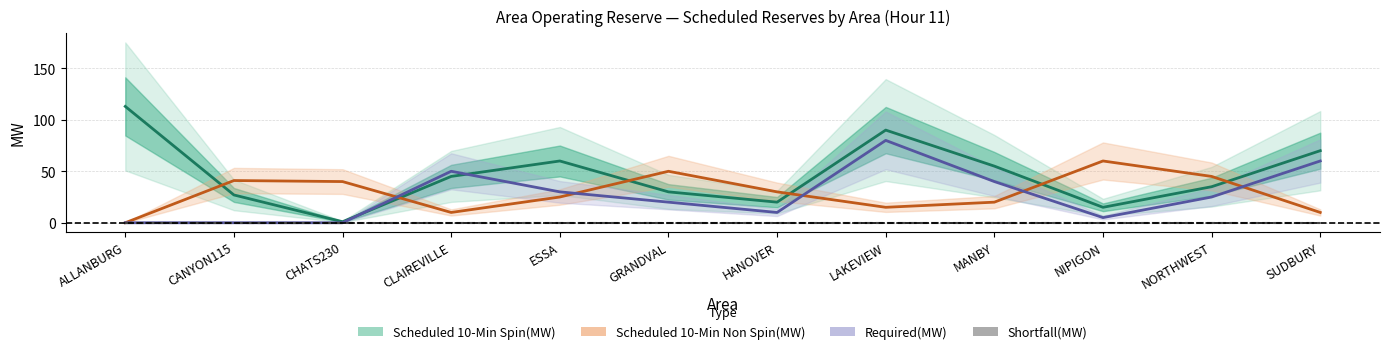

Which category has the highest value across all series?

ALLANBURG